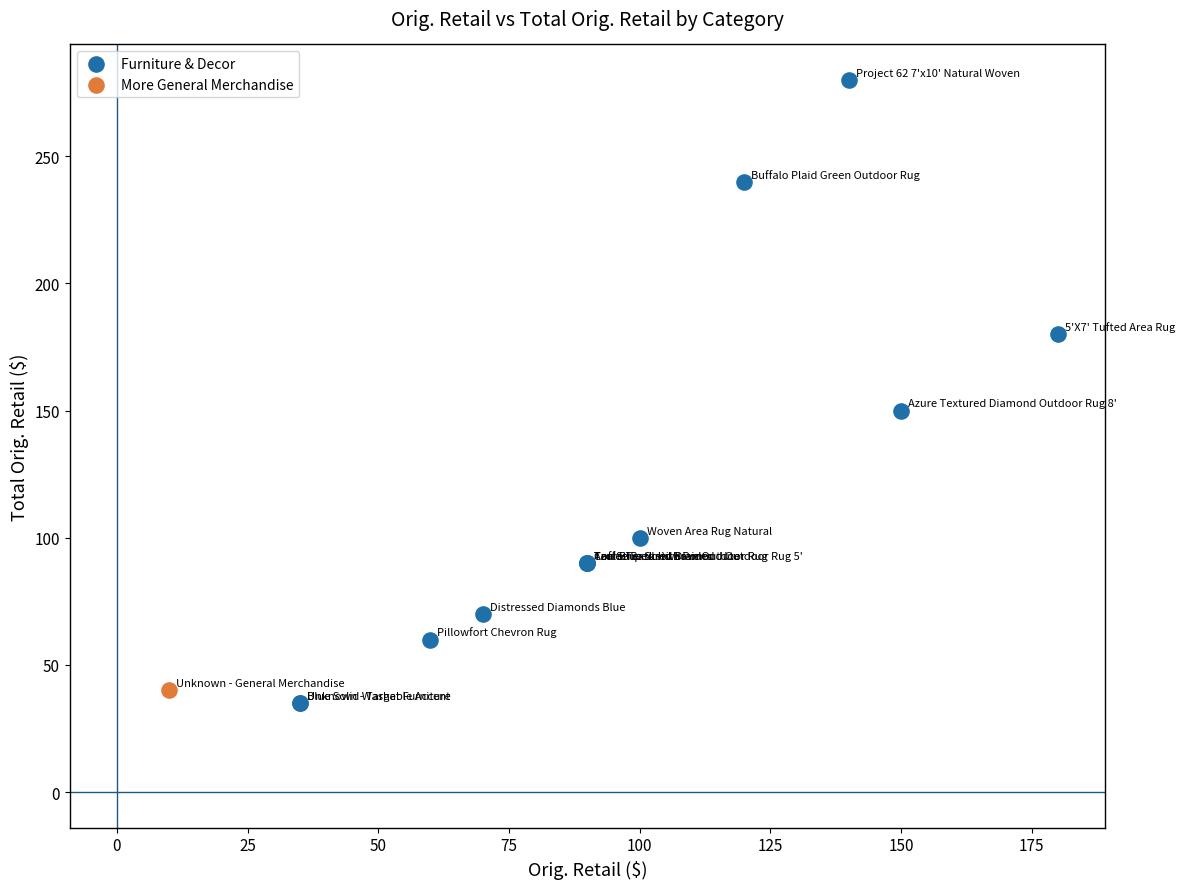

What are all the series names shown in the legend?

Furniture & Decor, More General Merchandise